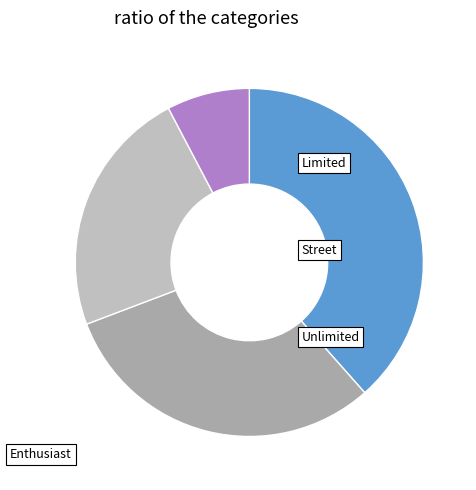

Which slice is the largest?

Limited